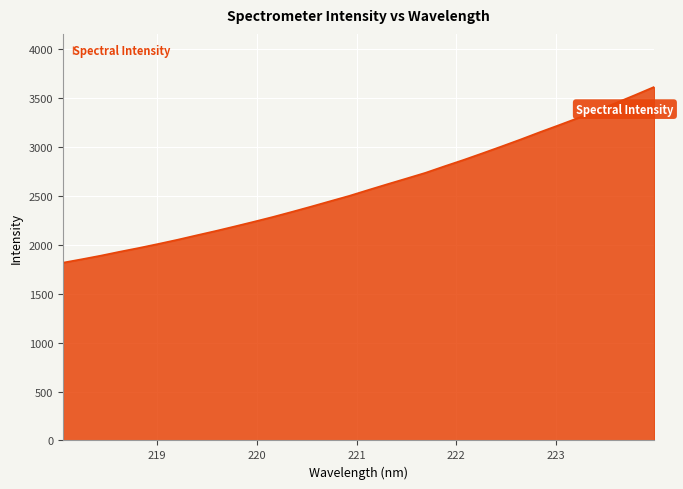

What is the sum of all values?

83032.7